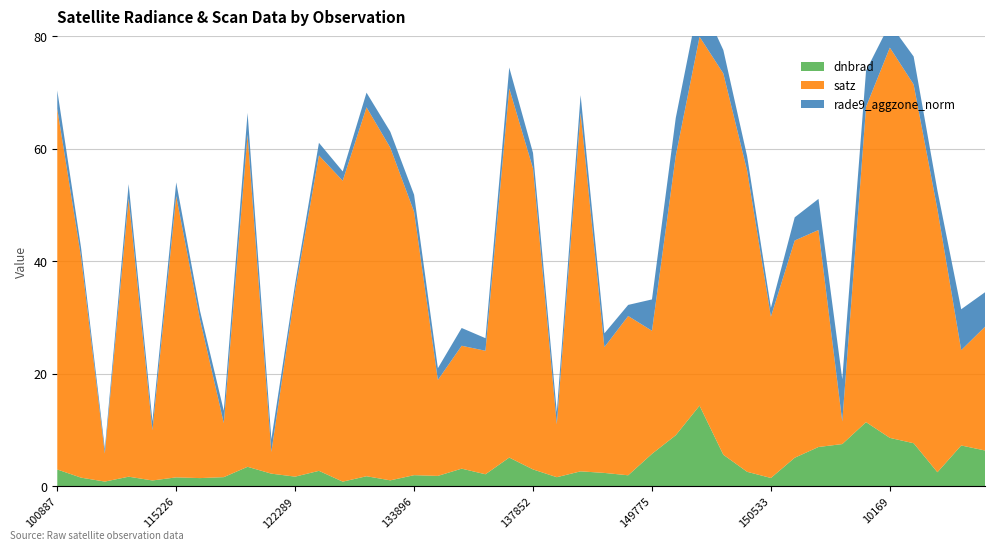

Reading left to right, extract all data points from this chart.

dnbrad: 100887=3.0	104315=1.6	104431=0.8	109184=1.7	109895=1.1	115226=1.6	115591=1.5	121249=1.6	121771=3.5	122118=2.3	122289=1.7	122463=2.8	123728=0.8	131704=1.8	132798=1.1	133896=2.0	134076=1.9	134260=3.1	137268=2.1	6551=5.1	137852=3.0	138230=1.6	139813=2.7	143488=2.4	144279=2.0	149775=5.8	149961=9.1	150147=14.3	150161=5.6	150348=2.6	150533=1.5	151404=5.1	154271=7.0	154463=7.5	154860=11.4	10169=8.6	155067=7.7	155242=2.5	155424=7.3	155612=6.4
satz: 100887=64.1	104315=39.2	104431=5.0	109184=49.5	109895=8.9	115226=50.0	115591=28.2	121249=9.6	121771=59.0	122118=3.9	122289=33.0	122463=56.1	123728=53.5	131704=65.6	132798=59.1	133896=46.8	134076=17.1	134260=21.9	137268=22.0	6551=65.6	137852=53.5	138230=9.4	139813=63.7	143488=22.4	144279=28.3	149775=21.9	149961=49.7	150147=65.6	150161=67.8	150348=53.5	150533=28.7	151404=38.6	154271=38.6	154463=4.0	154860=56.1	10169=69.4	155067=63.8	155242=46.7	155424=16.9	155612=22.0
rade9_aggzone_norm: 100887=3.3	104315=1.7	104431=0.8	109184=2.5	109895=1.6	115226=2.5	115591=1.5	121249=2.2	121771=3.9	122118=2.3	122289=1.3	122463=2.2	123728=1.7	131704=2.6	132798=2.8	133896=3.0	134076=2.1	134260=3.2	137268=2.2	6551=3.7	137852=2.8	138230=2.2	139813=3.1	143488=2.5	144279=2.0	149775=5.6	149961=6.7	150147=6.8	150161=4.2	150348=2.6	150533=1.6	151404=4.1	154271=5.5	154463=7.5	154860=6.4	10169=4.2	155067=5.0	155242=3.3	155424=7.3	155612=6.1